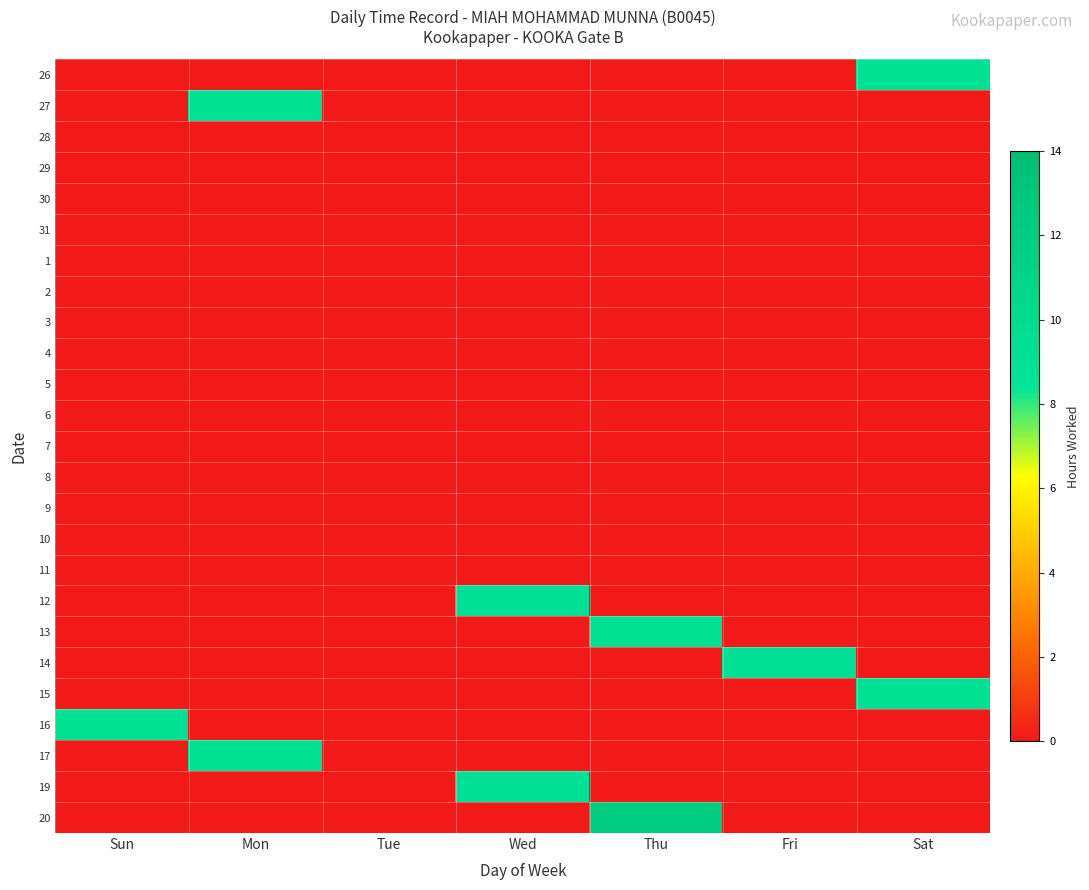

How many distinct data groups are displayed?

25